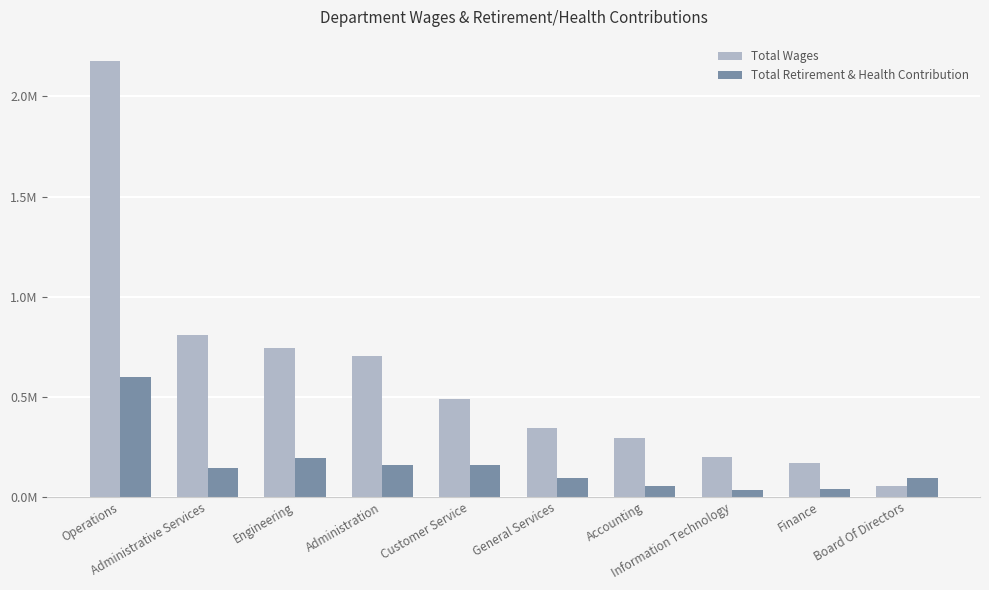

What is the total value across all series at Board Of Directors?

146761